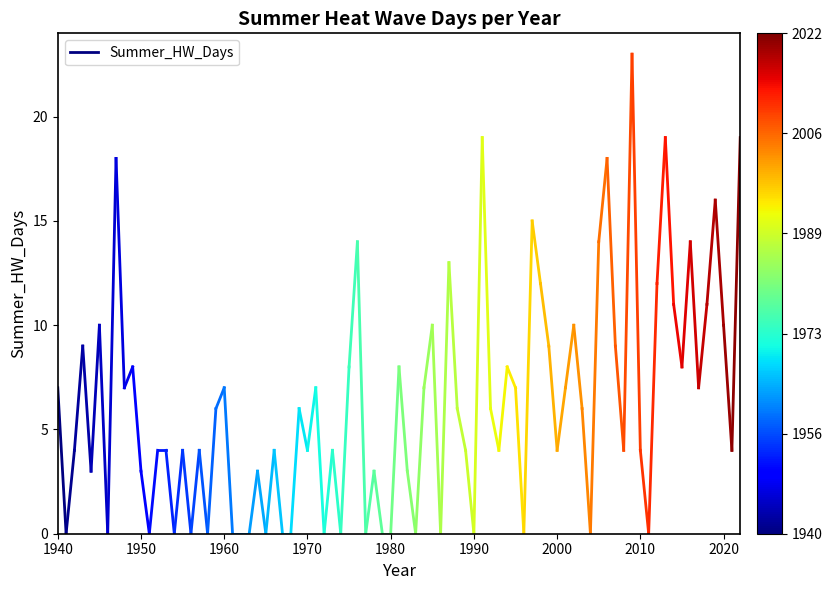

Where is the data nearest to the value 3?

1950